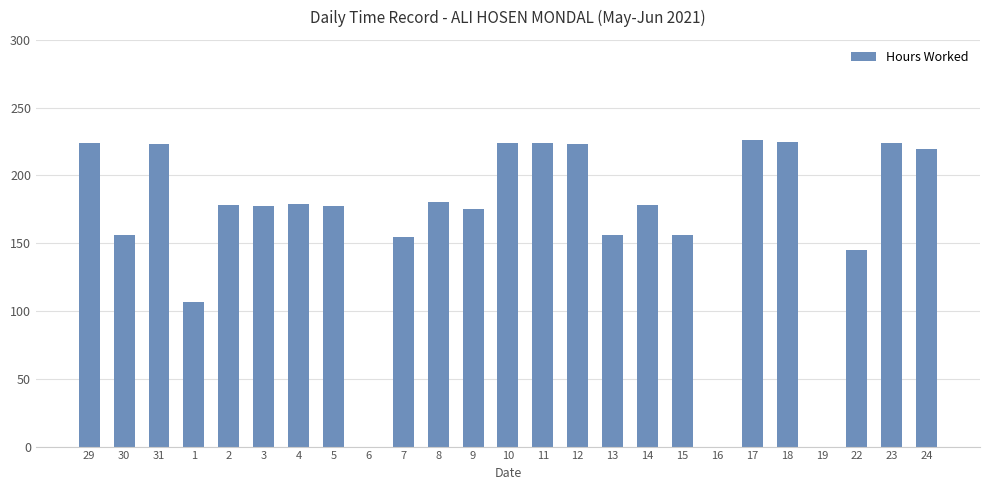

Are the bars grouped side by side (vs. stacked)?

No